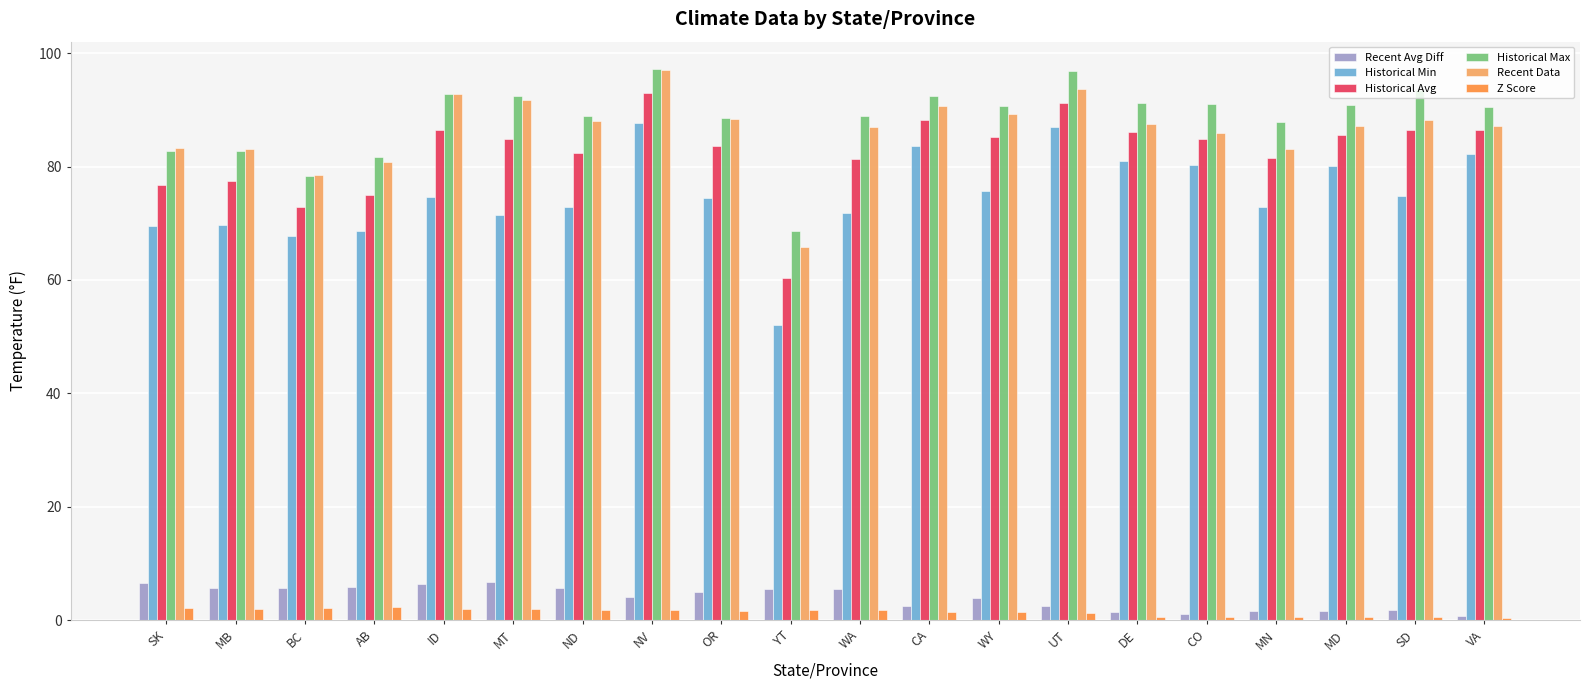

Count the number of categories in the chart.

20